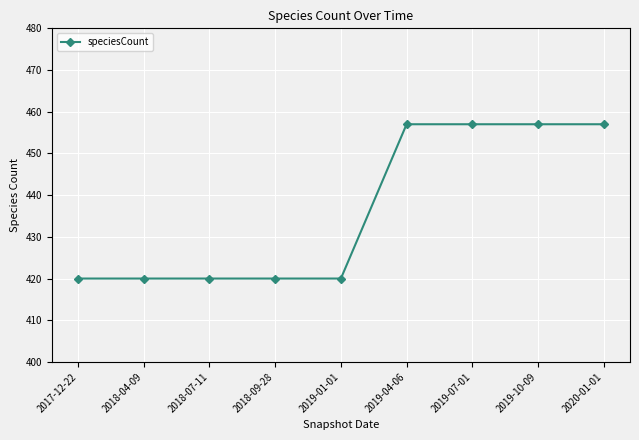

Count the values in the range 420 to 457.

9